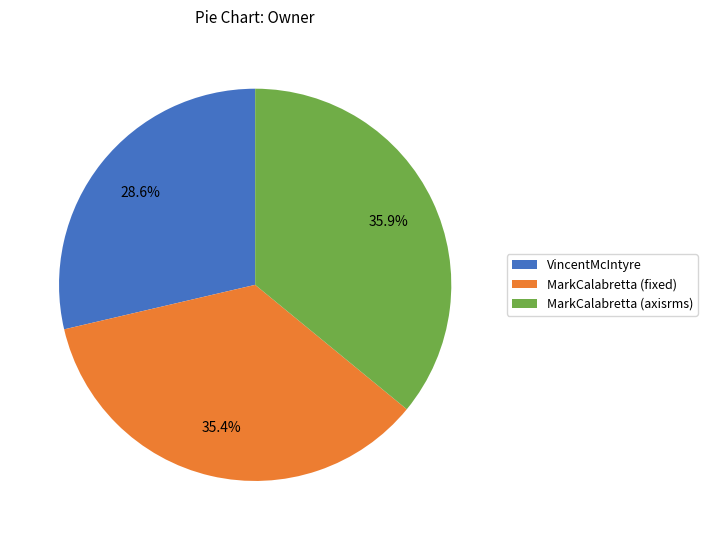

Is MarkCalabretta (axisrms) the majority of the pie?

No